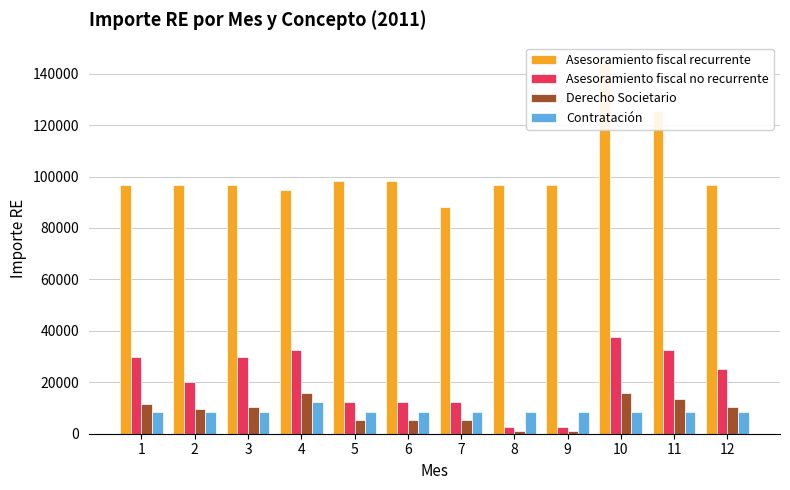

Reading left to right, list all the values displayed in this chart.

Asesoramiento fiscal recurrente: 96545.0	96545.0	96545.0	94817.5	98272.5	98397.5	88272.5	96545.0	96545.0	144817.5	125508.5	96545.0
Asesoramiento fiscal no recurrente: 29976.0	19984.0	29976.0	32474.0	12490.0	12490.0	12490.0	2498.0	2498.0	37470.0	32474.0	24980.0
Derecho Societario: 11555.5	9454.5	10505.0	15757.5	5252.5	5252.5	5252.5	1050.5	1050.5	15757.5	13656.5	10505.0
Contratación: 8297.5	8297.5	8297.5	12446.2	8297.5	8297.5	8297.5	8297.5	8297.5	8297.5	8297.5	8297.5